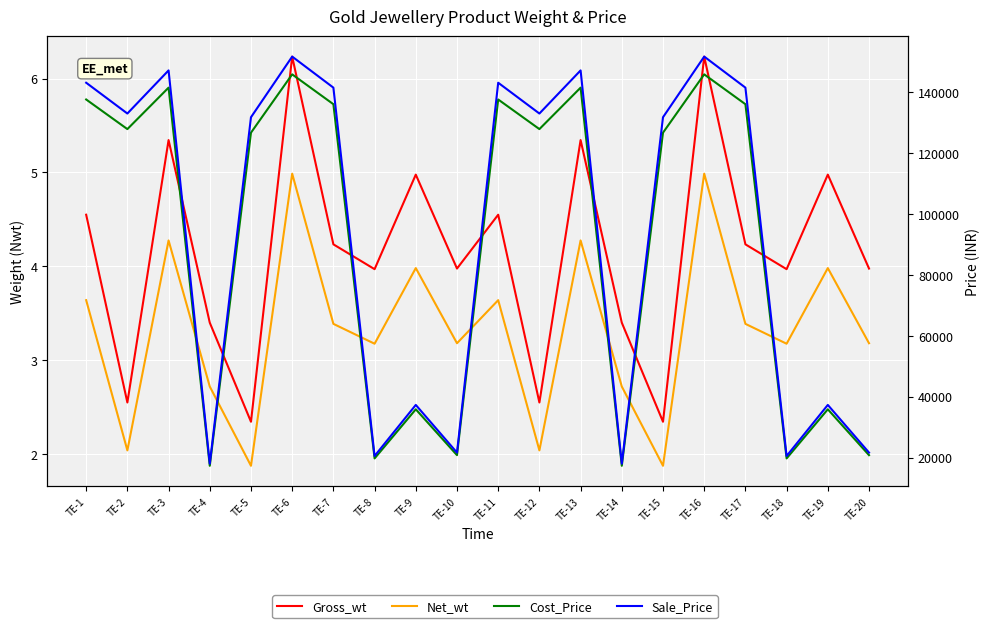

Rank the series at TE-7 from lowest to highest value.

Net_wt, Gross_wt, Cost_Price, Sale_Price